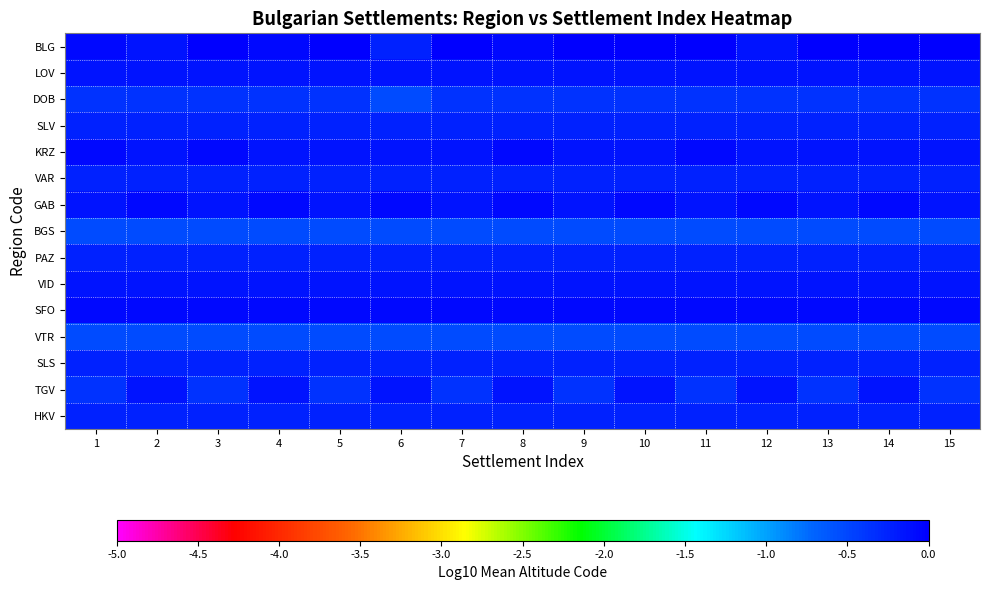

Which has a higher value, 1 or 13?

13